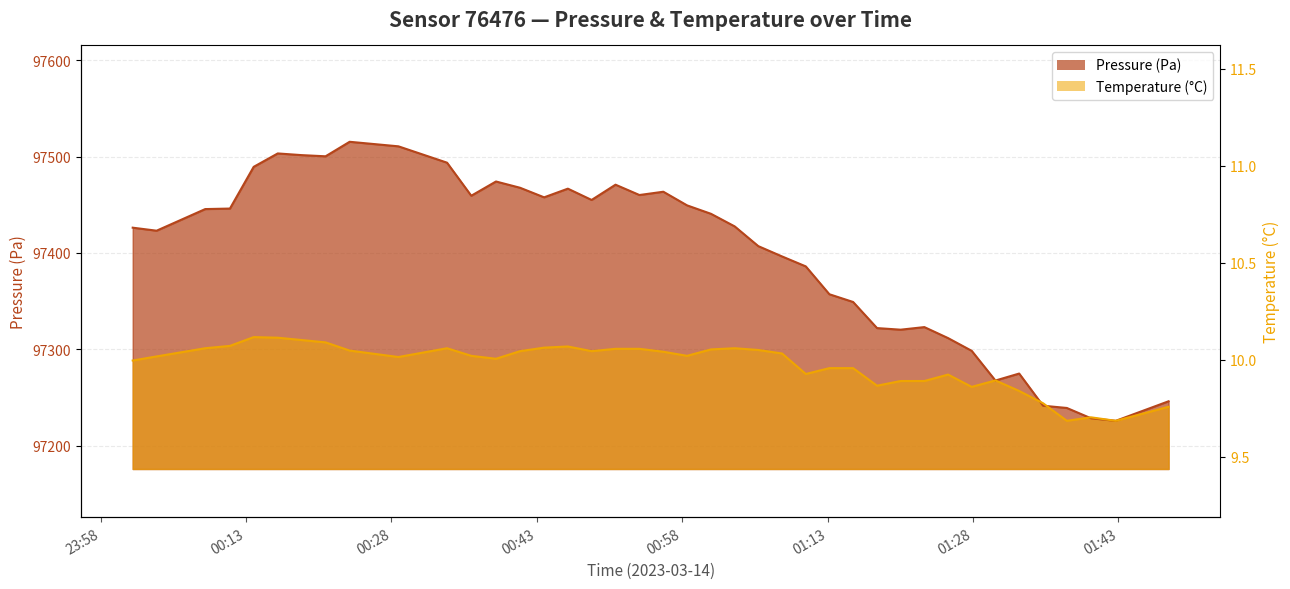

Count the number of categories in the chart.

40